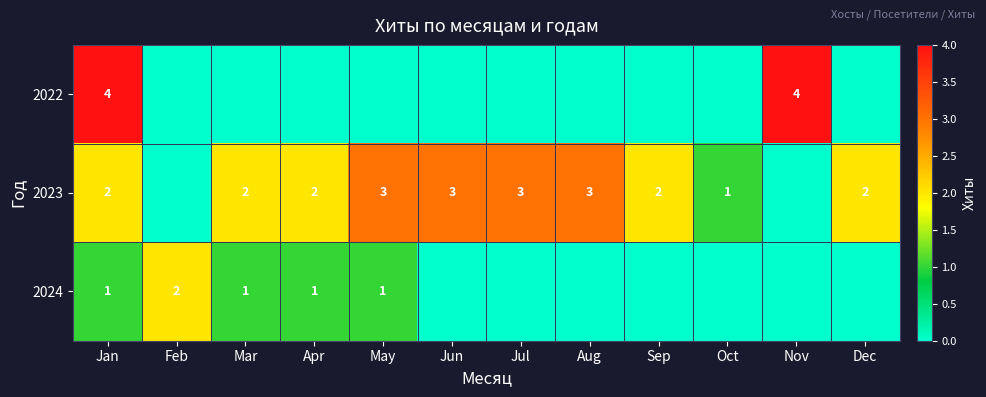

How many series are shown in this chart?

3